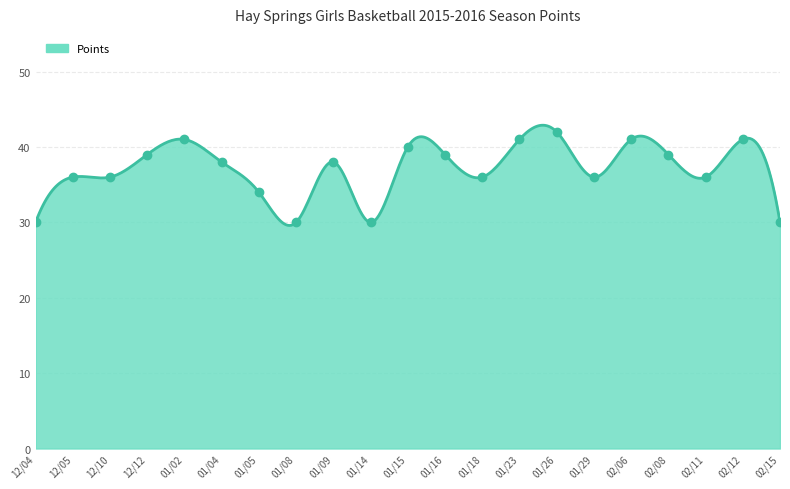

List the labels in order of value, largest first.

01/26, 01/02, 01/23, 02/06, 02/12, 01/15, 12/12, 01/16, 02/08, 01/04, 01/09, 12/05, 12/10, 01/18, 01/29, 02/11, 01/05, 12/04, 01/08, 01/14, 02/15